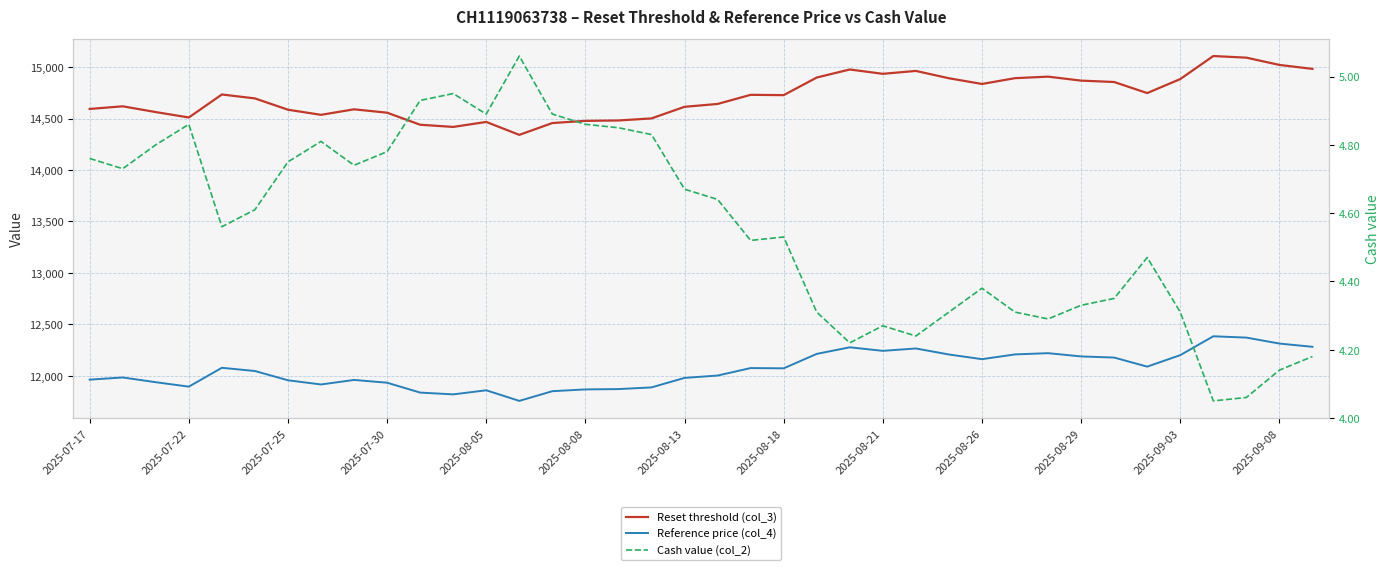

List the series in order of their overall mean, lowest first.

Cash value (col_2), Reference price (col_4), Reset threshold (col_3)